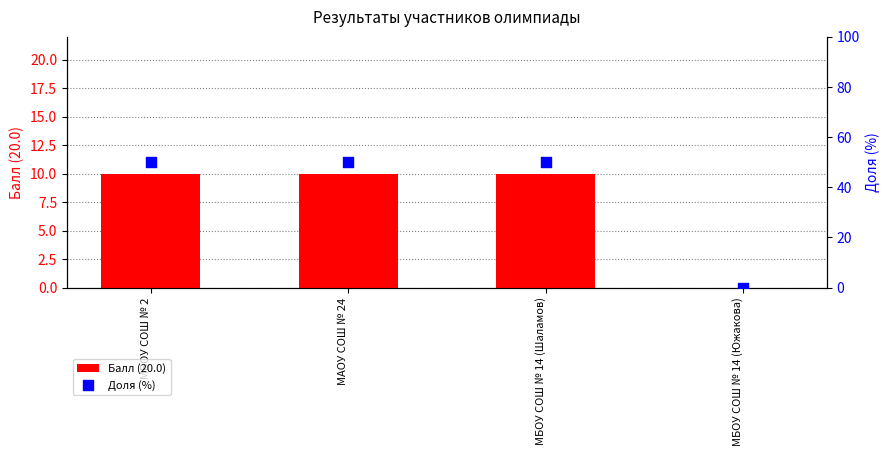

At how many categories does at least one series exceed 22?

3